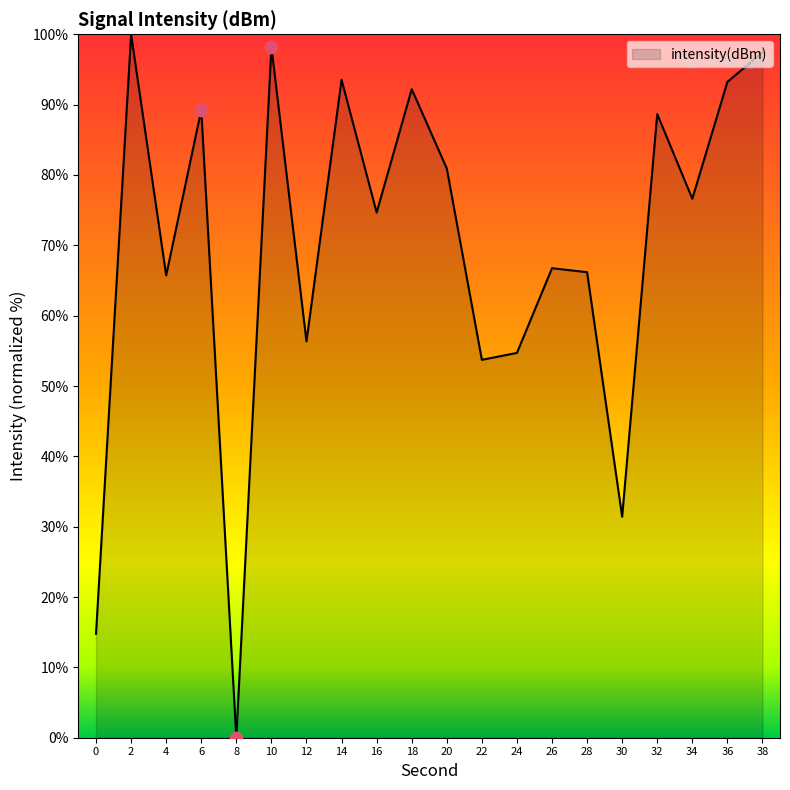

Approximately how many times larger is the value at 12 compared to 14?

0.6